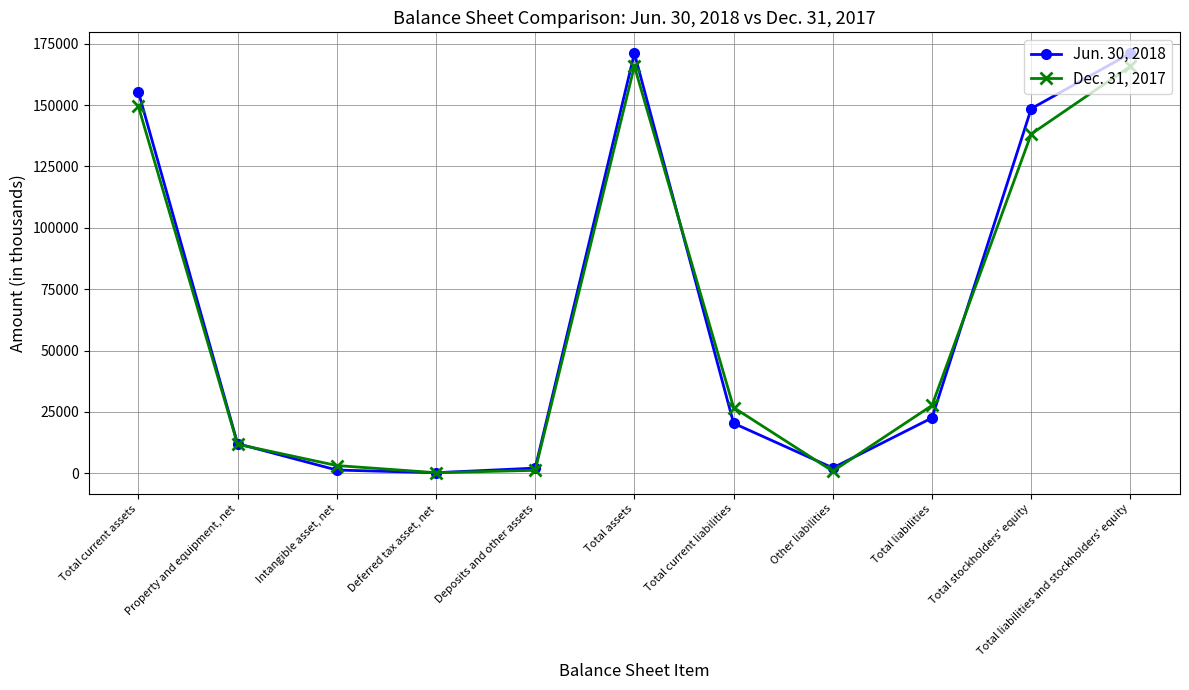

How many data points in Dec. 31, 2017 are less than 26788?

5